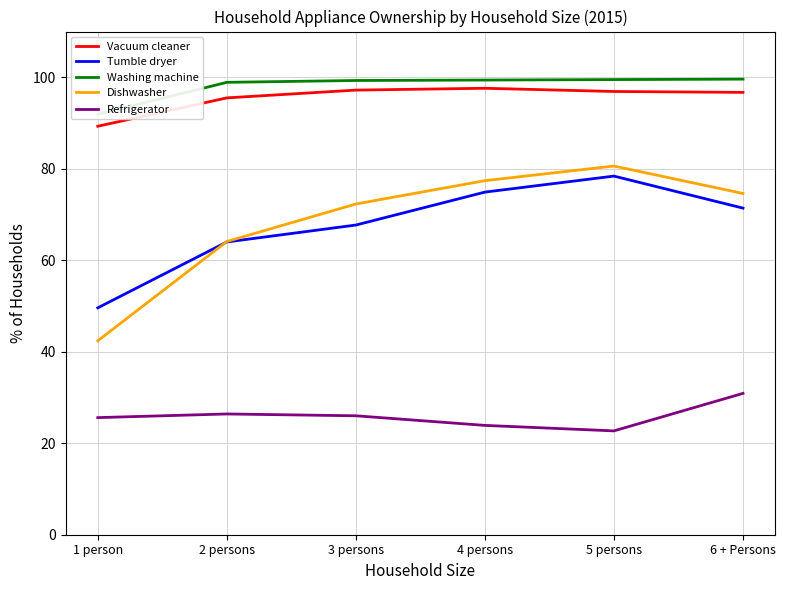

How many interior local peaks does the Dishwasher series have?

1